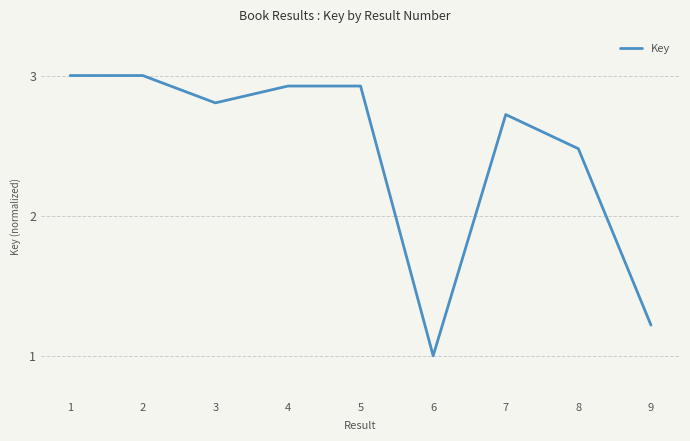

Where is the first local minimum?

3